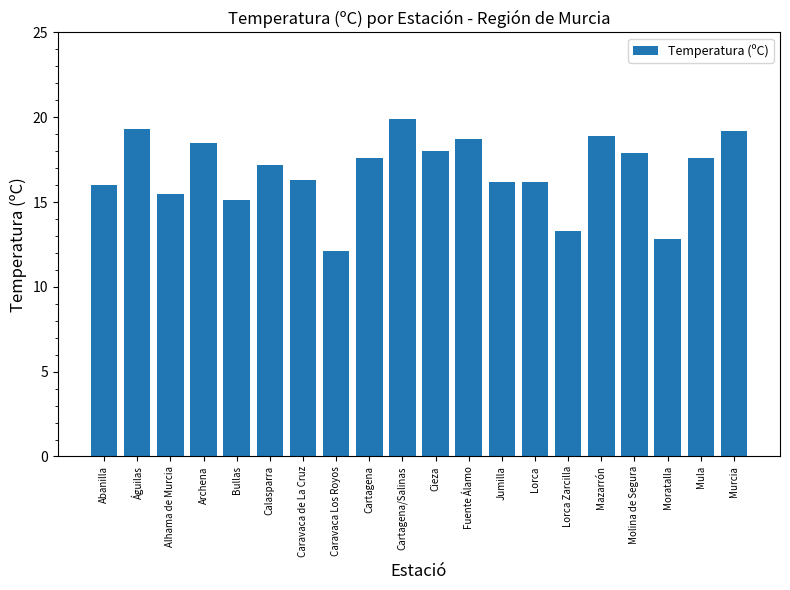

What is the average value?

16.8